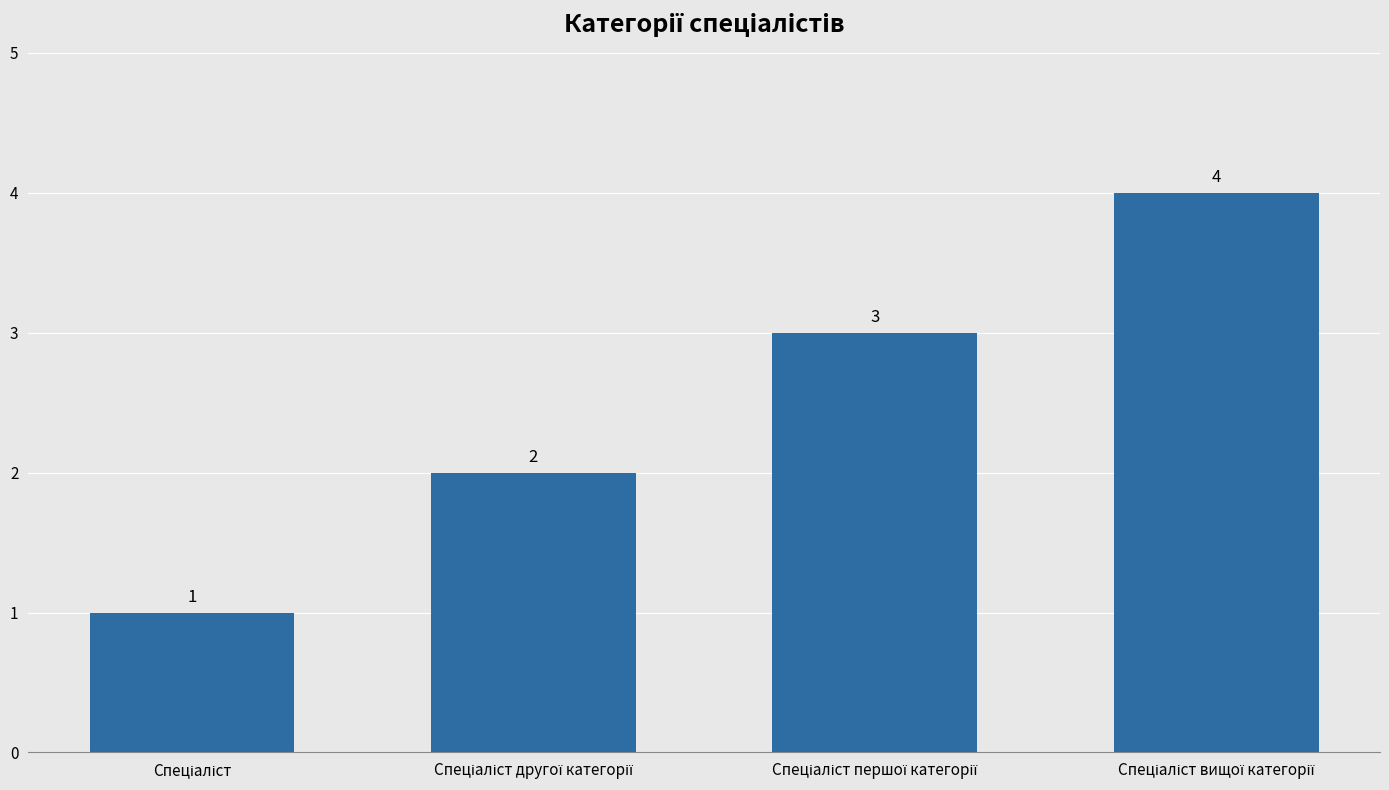

What is the value of the 4th bar from the left?

4